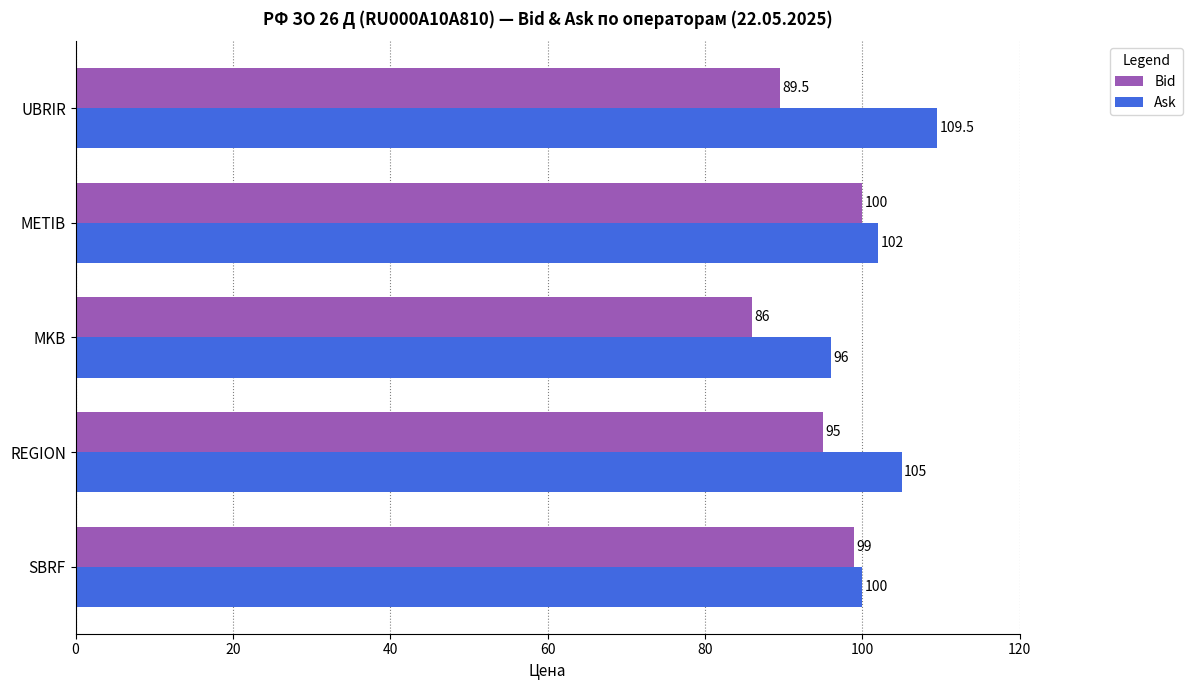

What is the smallest value displayed?

86.0